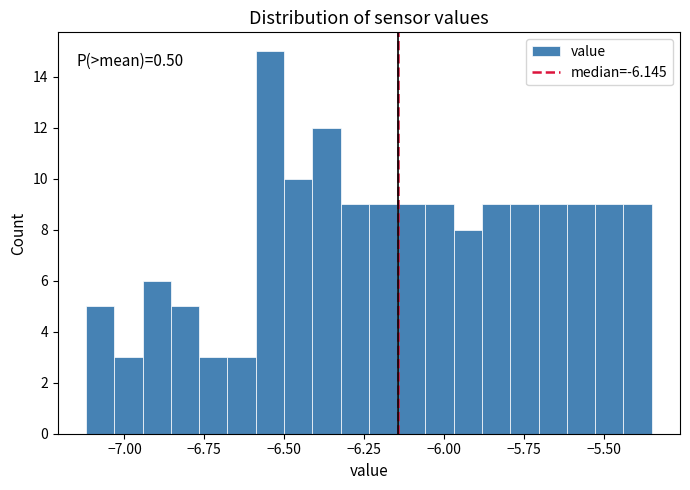

Read against the x-axis, roughly where is the centre of the tallest bar?

-6.55